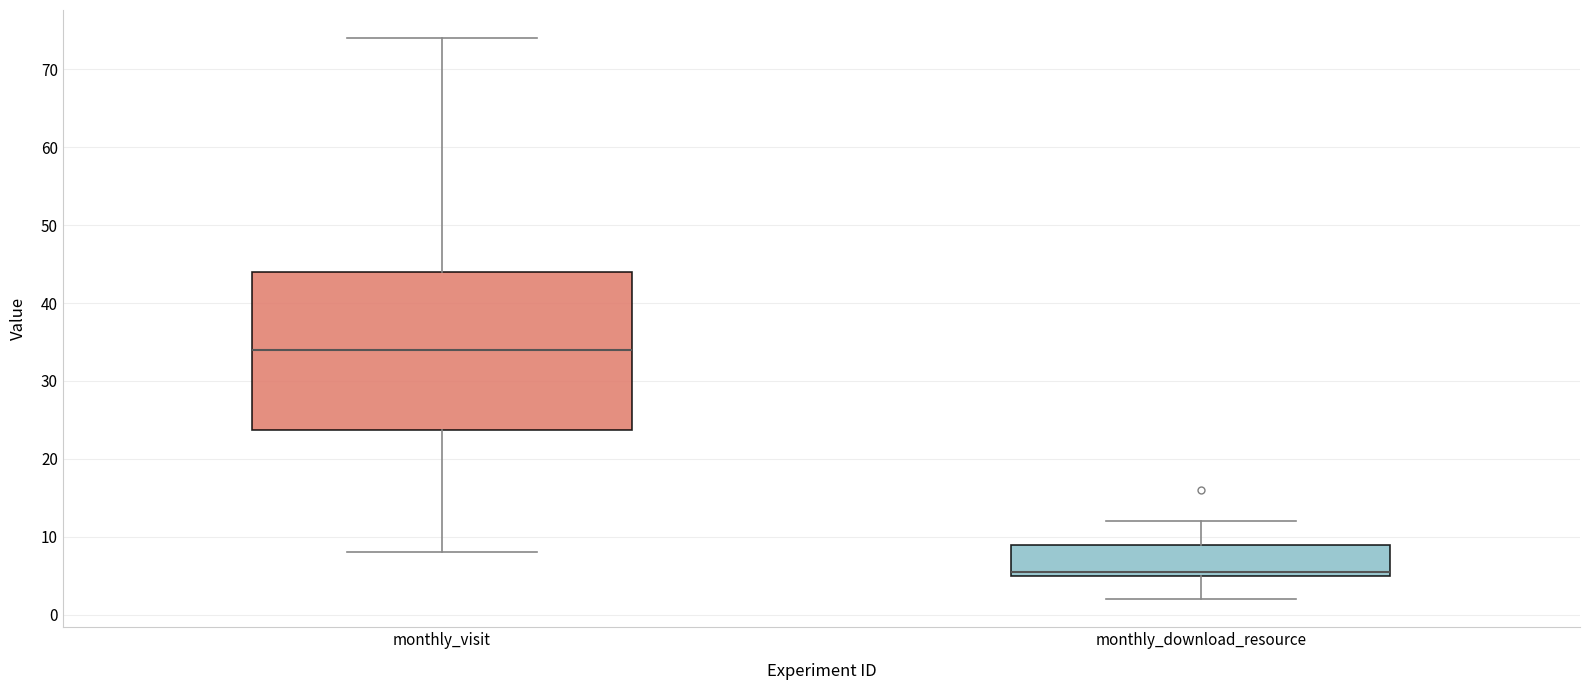

Reading left to right, read every box against the y-axis: the position of its median line, the range the box covers, and the ends of its whiskers. The values are not printed on the chart, so give them approximately, as read against the axis.

monthly_visit: median 34, box 24 to 44, whiskers 8 to 74
monthly_download_resource: median 6, box 5 to 9, whiskers 2 to 12